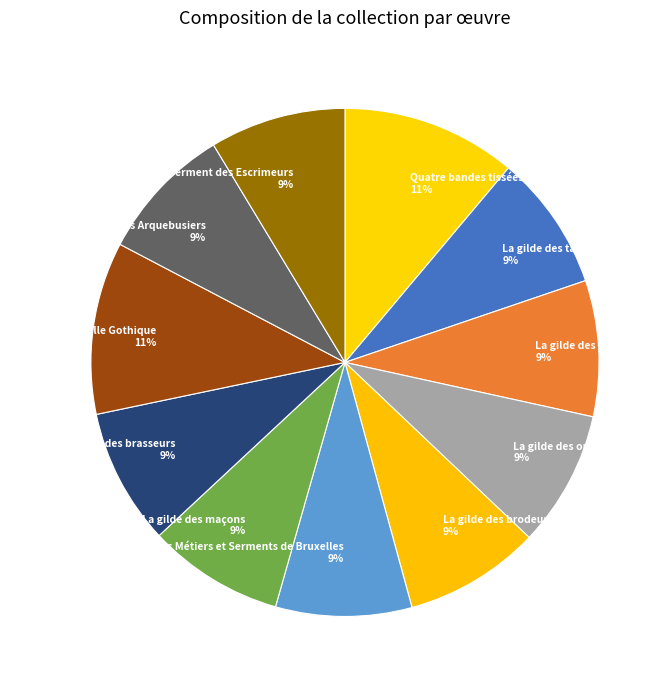

Is the sum of La gilde des maçons 9% and La gilde des brodeurs 9% greater than half?

No